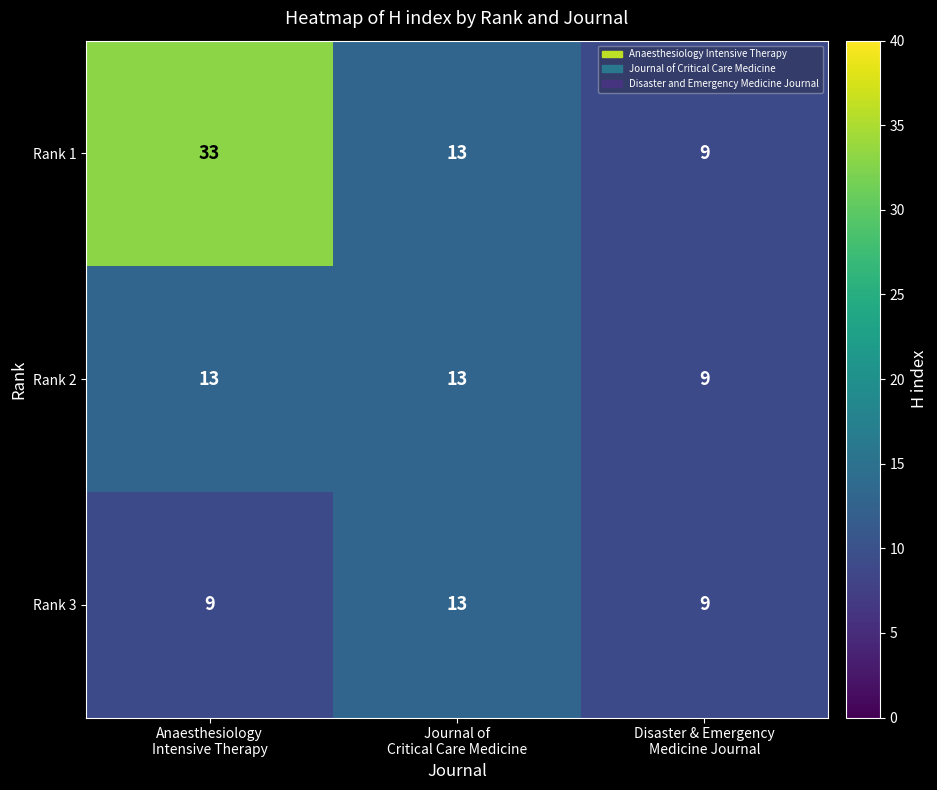

What is the average value of the Rank 3 series?

10